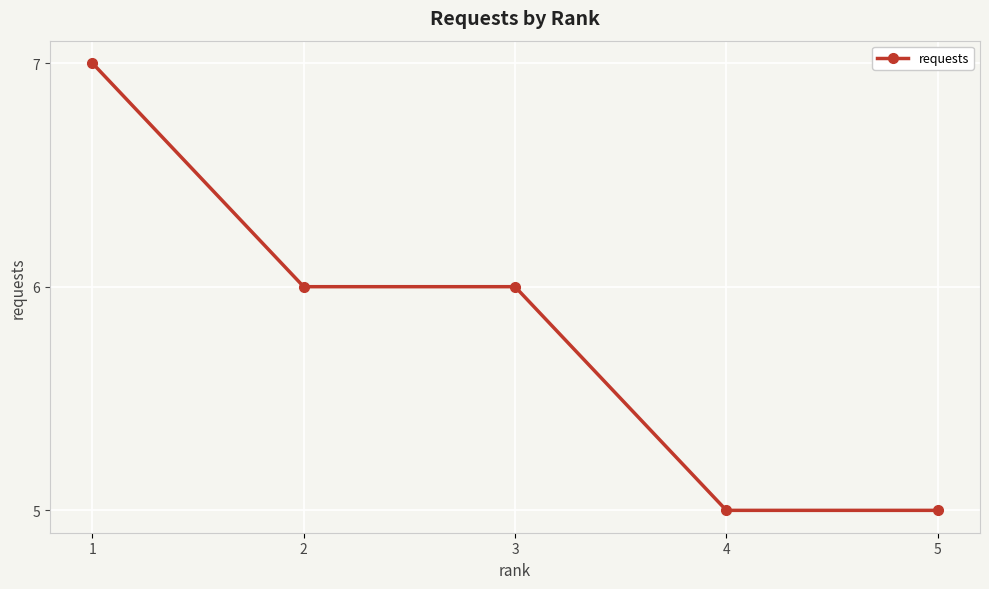

How many lines are shown in the chart?

1